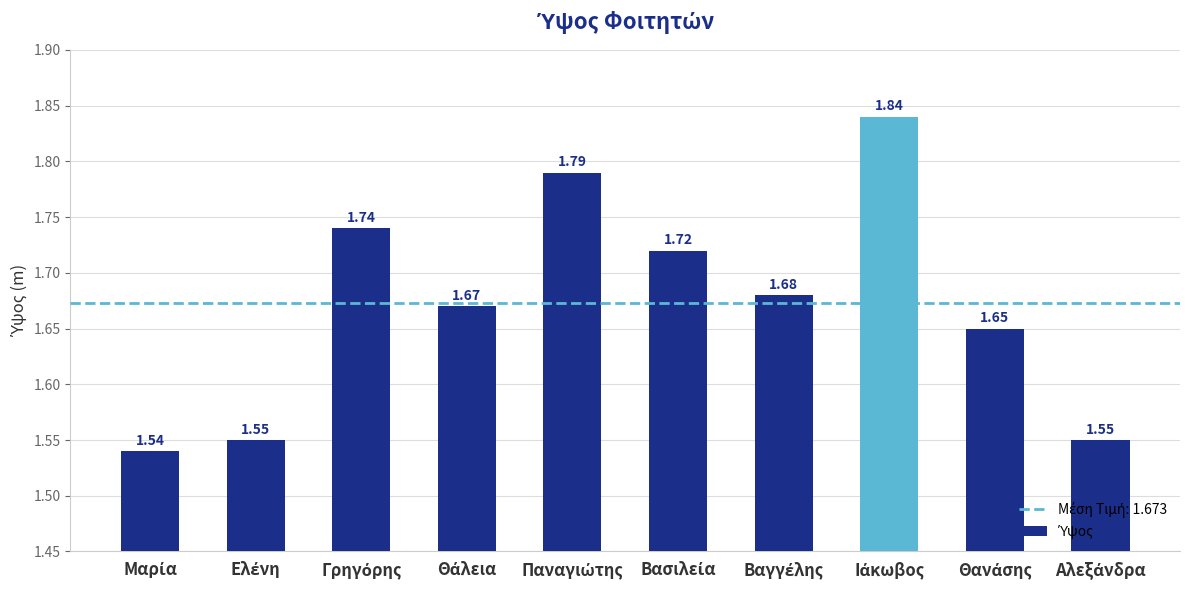

What is the difference between the maximum and minimum values?

0.3